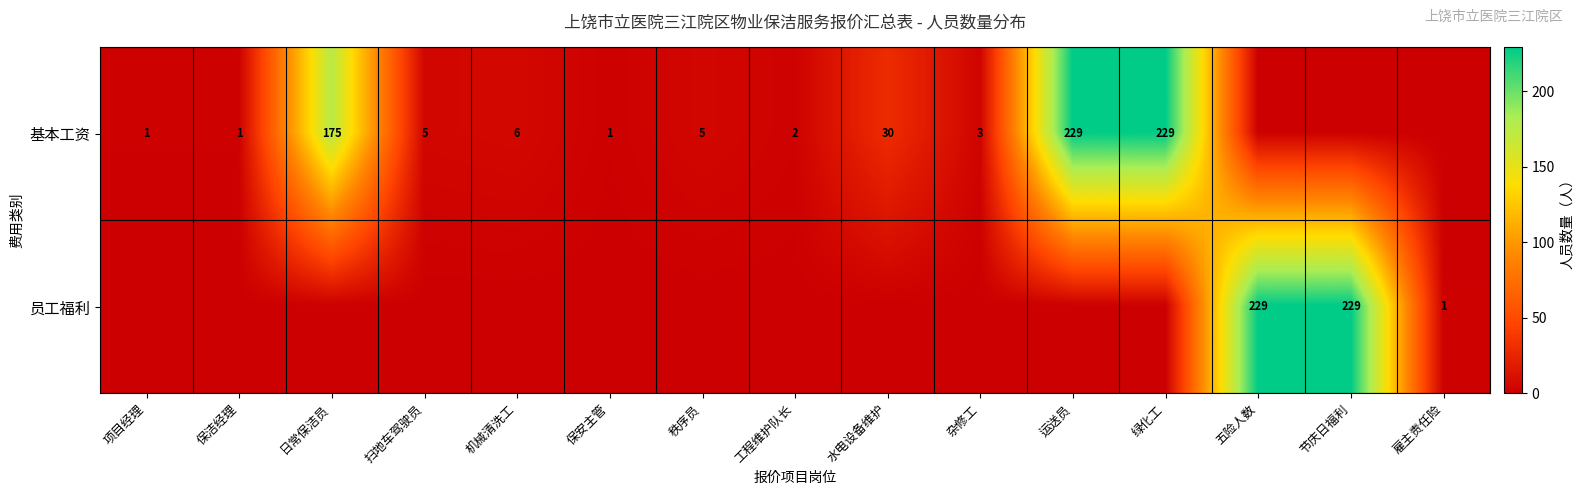

What is the sum of the 基本工资 values at 绿化工 and 项目经理?

230